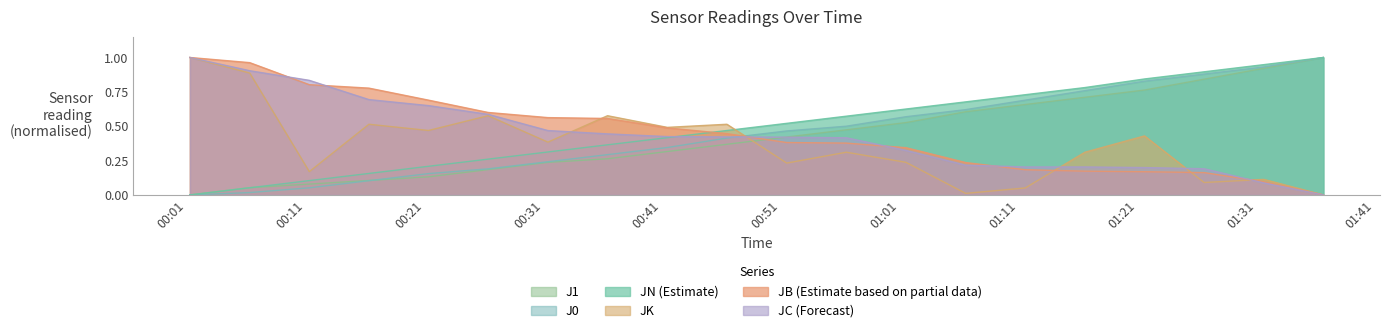

At which category does the chart reach its minimum across all series?

2017-07-16 00:01:15